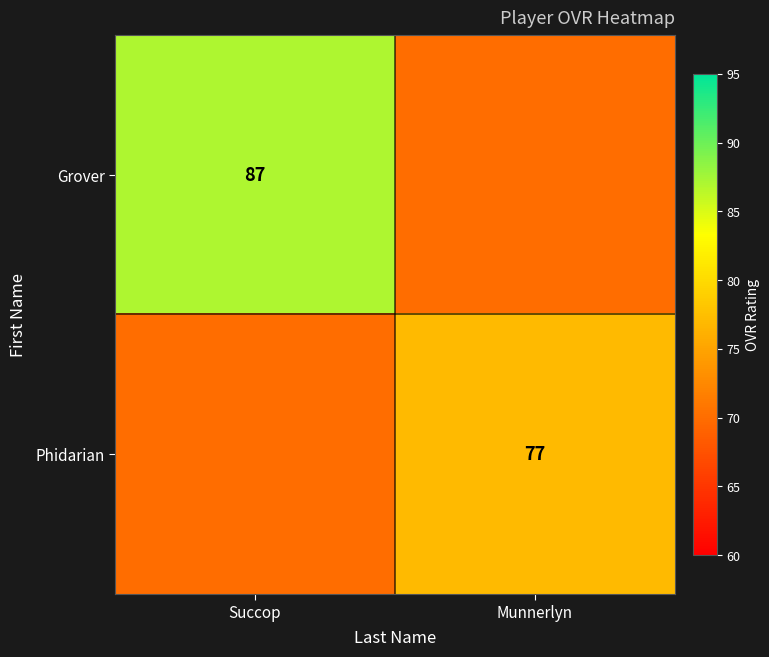

Is it true that Phidarian equals 77 at Munnerlyn?

True